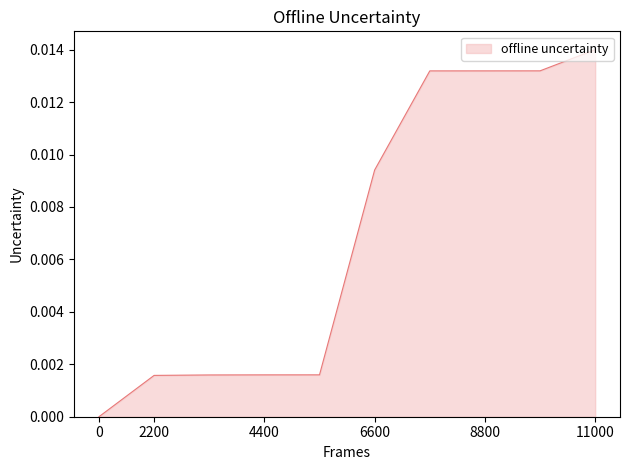

How many lines are shown in the chart?

1